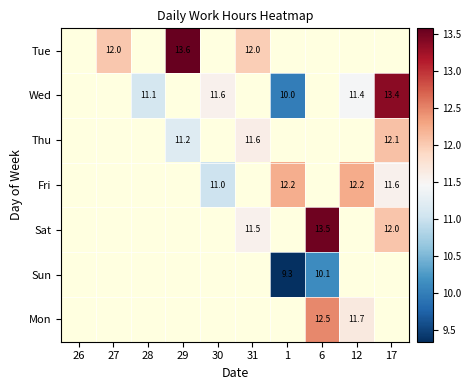

At which category does the chart reach its peak across all series?

29